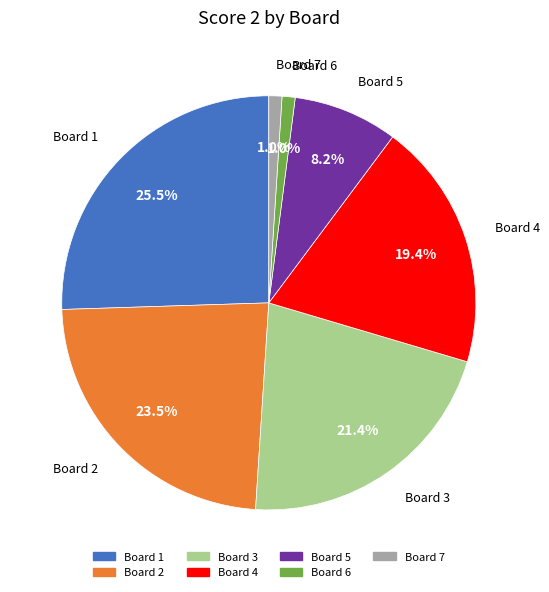

Does any single category account for the majority?

No